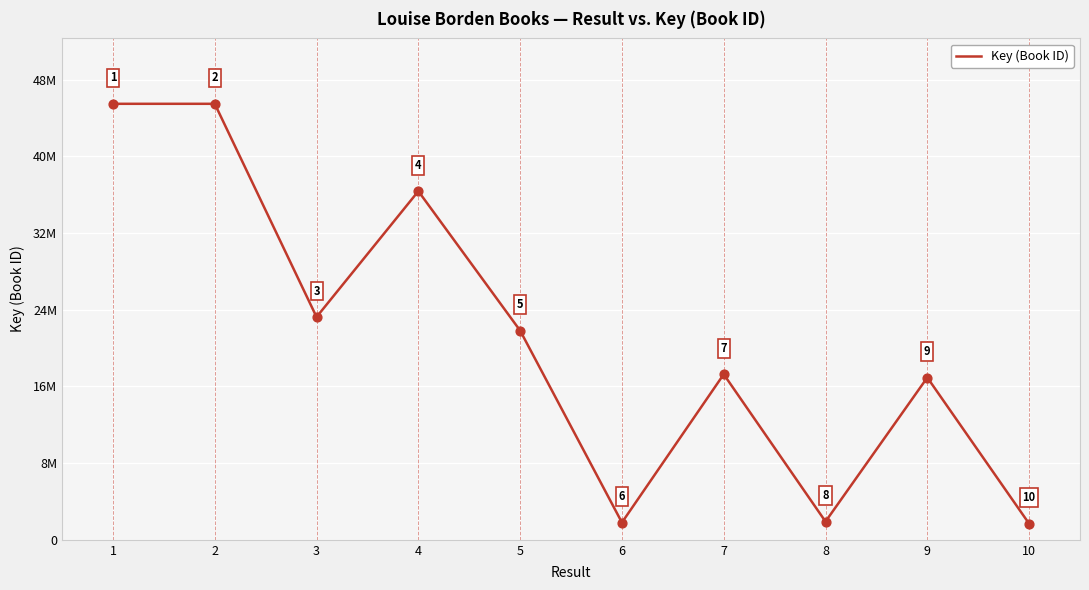

What is the change in value from 3 to 6?

-21439275